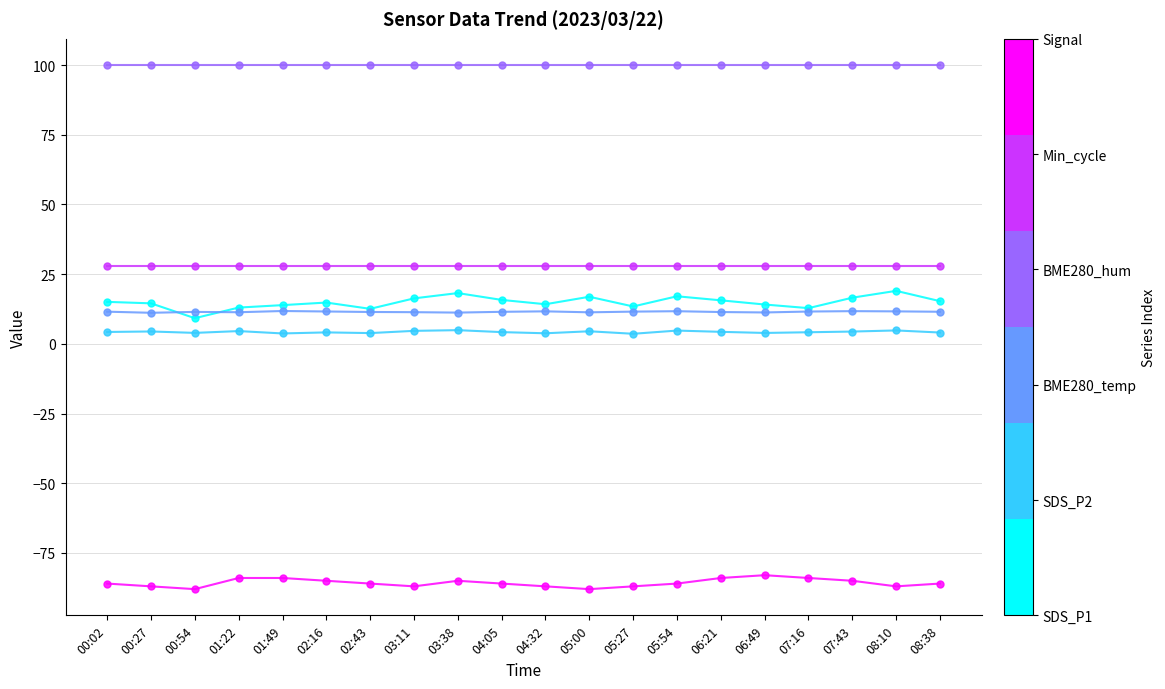

What is the label of the 9th point from the left?

03:38